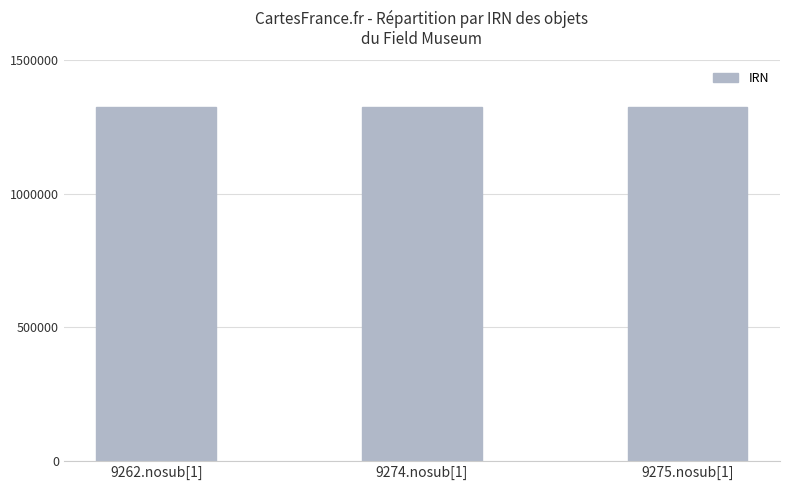

Approximately how many times larger is the value at 9274.nosub[1] compared to 9262.nosub[1]?

1.0